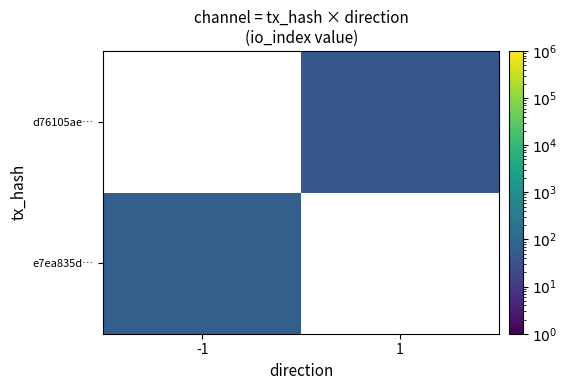

At how many categories does at least one series exceed 53?

1